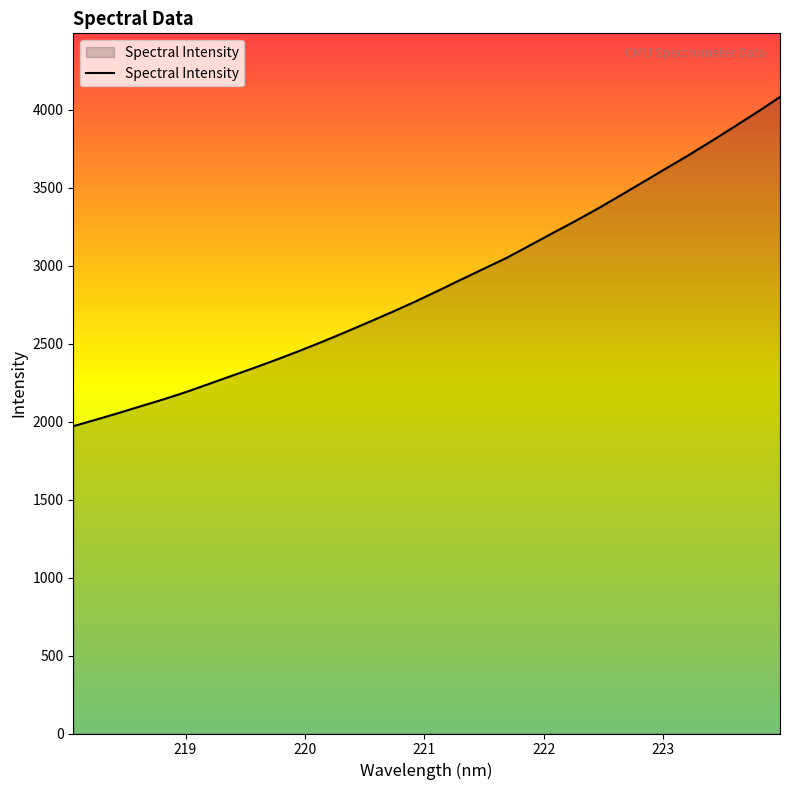

What is the greatest value displayed?

4081.8